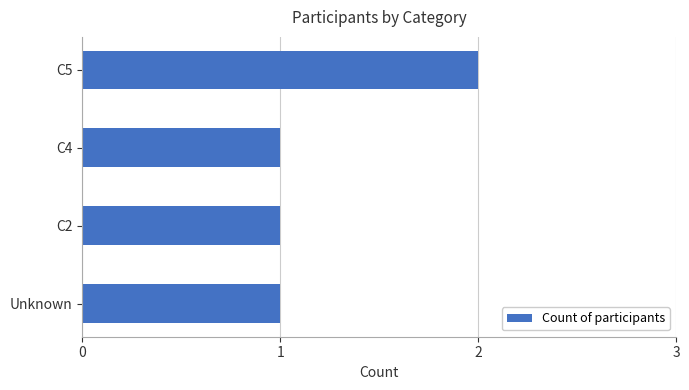

Does the chart contain stacked bars?

No